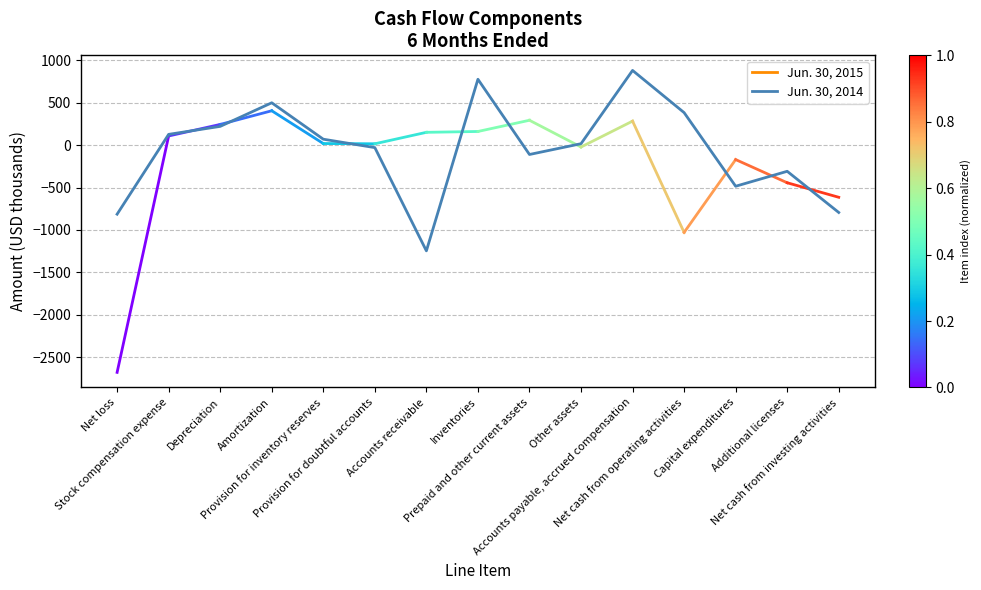

List the labels in order of value, smallest first.

Accounts receivable, Net loss, Net cash from investing activities, Capital expenditures, Additional licenses, Prepaid and other current assets, Provision for doubtful accounts, Other assets, Provision for inventory reserves, Stock compensation expense, Depreciation, Net cash from operating activities, Amortization, Inventories, Accounts payable, accrued compensation